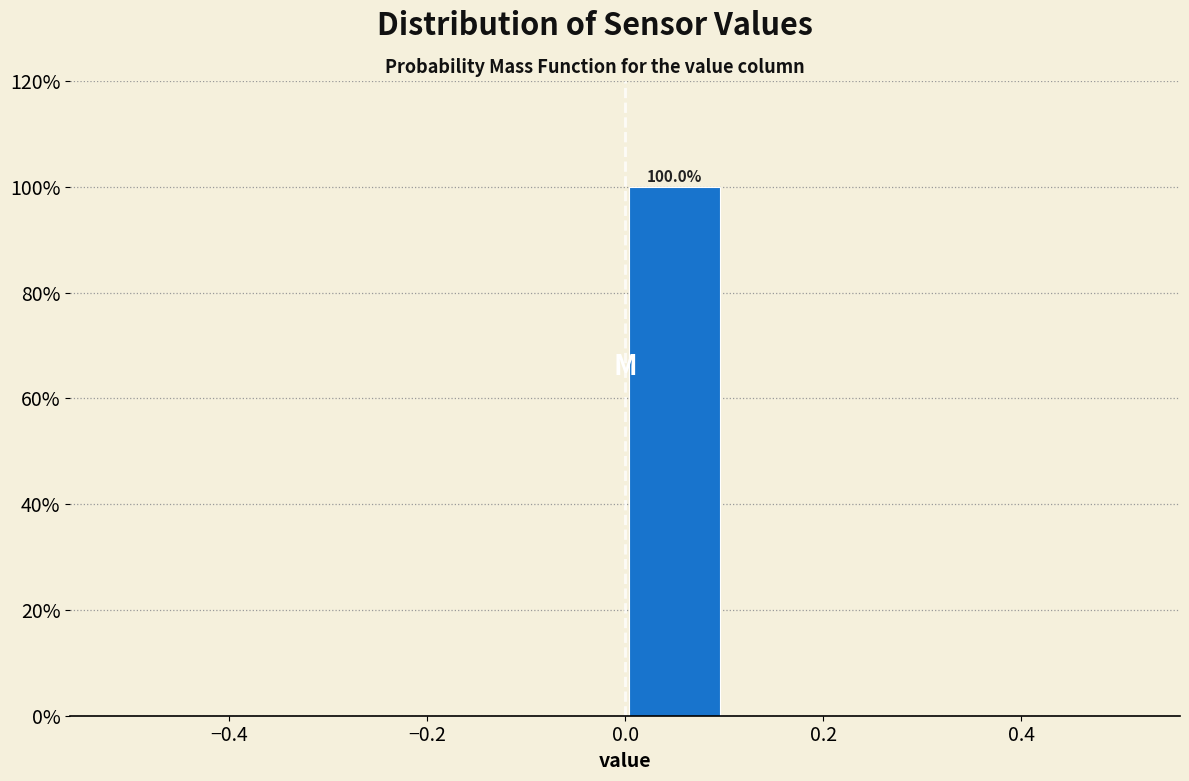

Which range on the x-axis has the tallest bar?

0.0 to 0.1